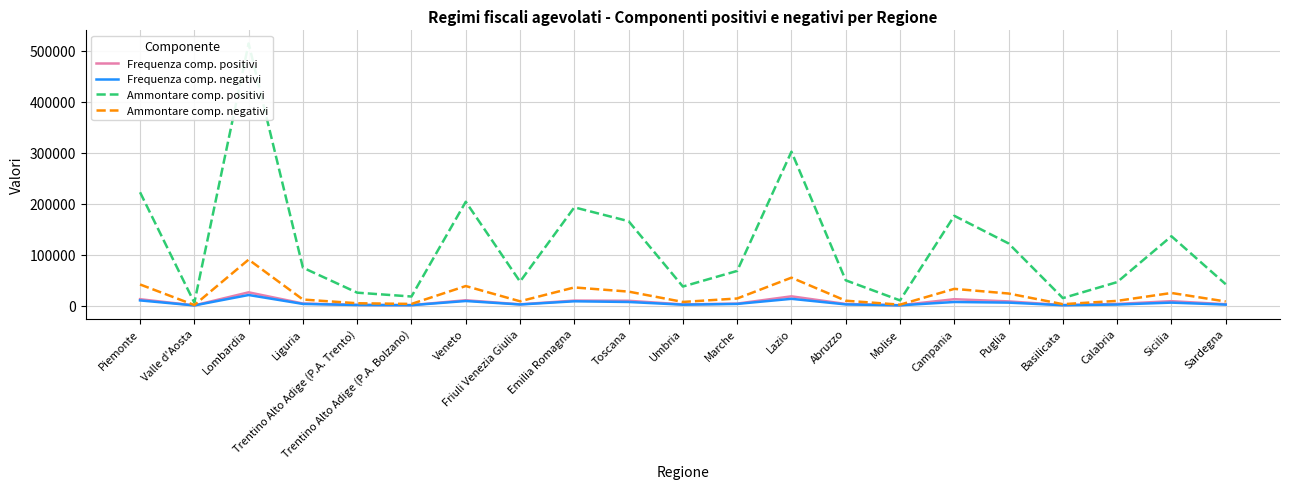

What is the label of the 17th point from the left?

Puglia